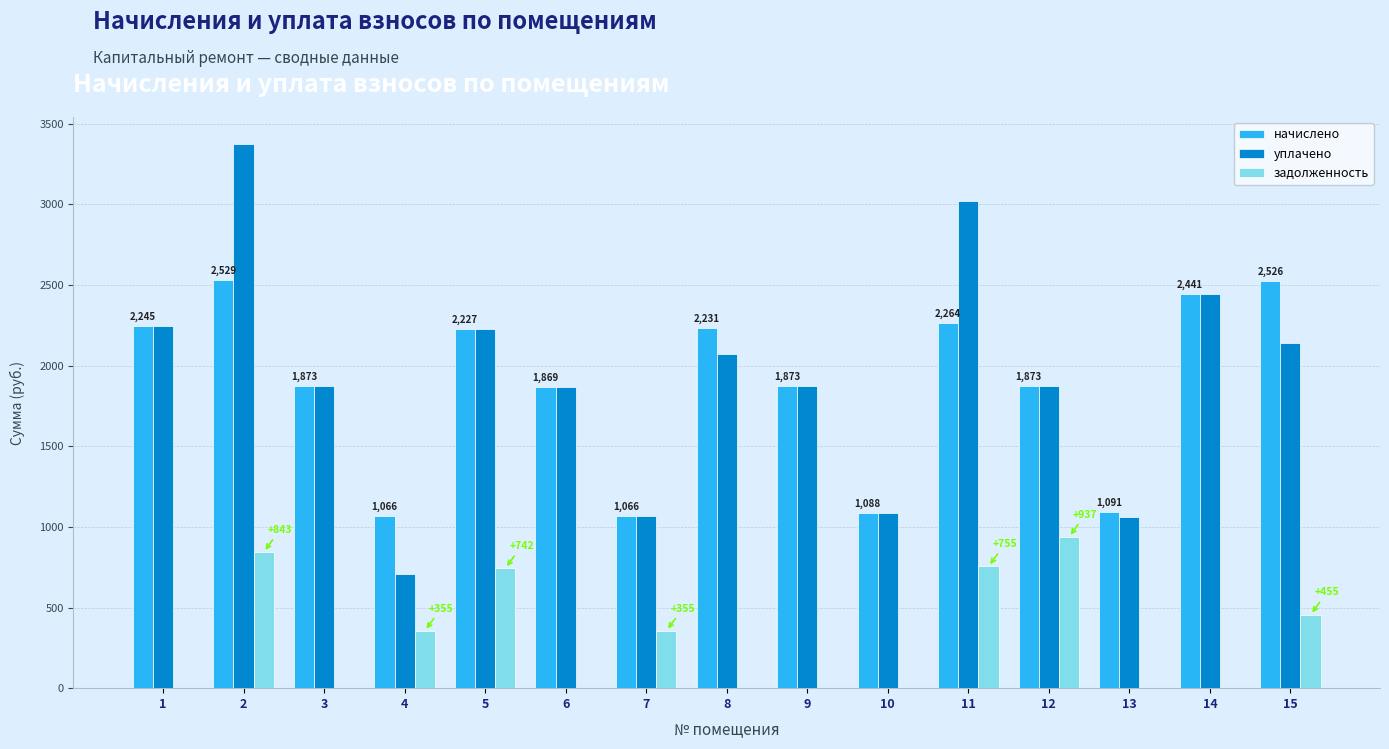

Which series has the largest total across all categories?

уплачено